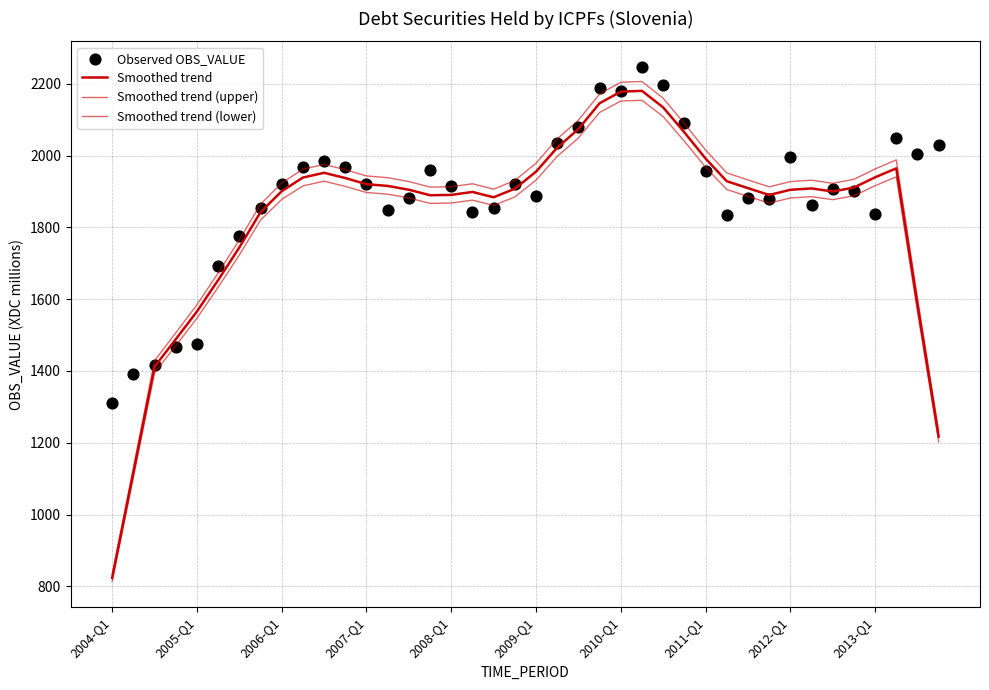

What are all the series names shown in the legend?

Smoothed trend, Smoothed trend (upper), Smoothed trend (lower), Observed OBS_VALUE